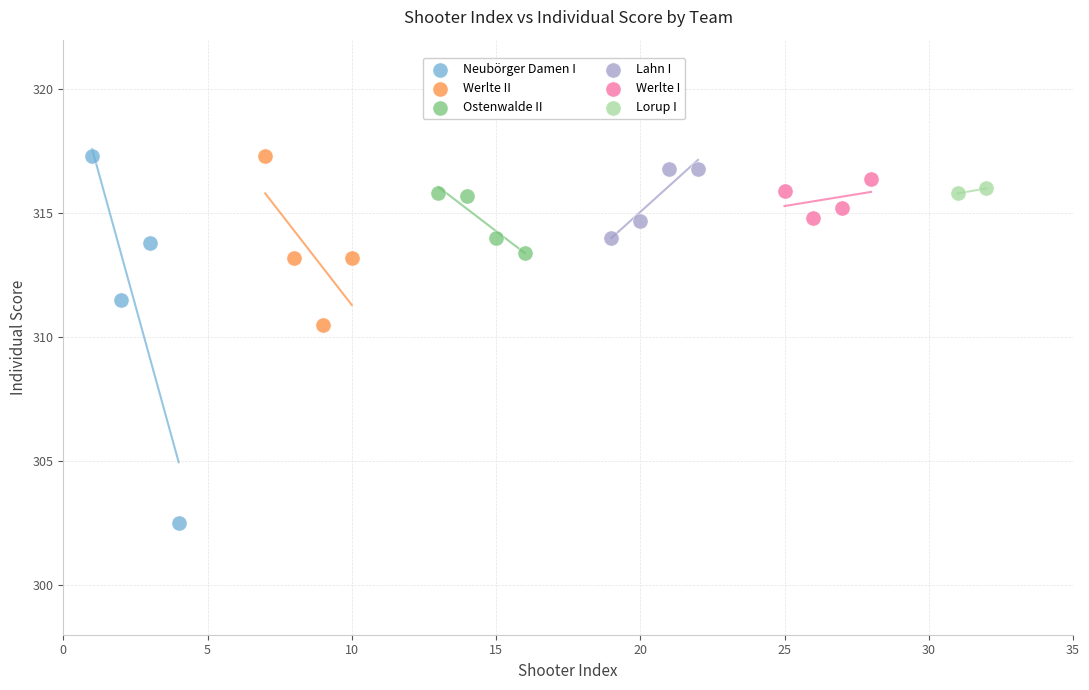

Which series has the widest spread of Y values?

Neubörger Damen I